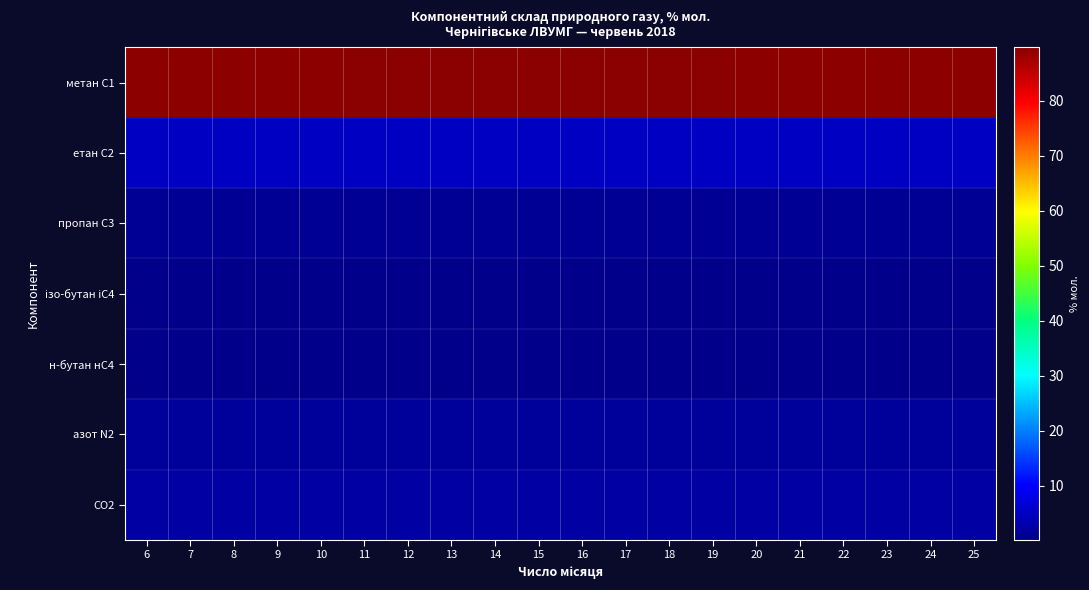

Between 13 and 22, which is larger?

13